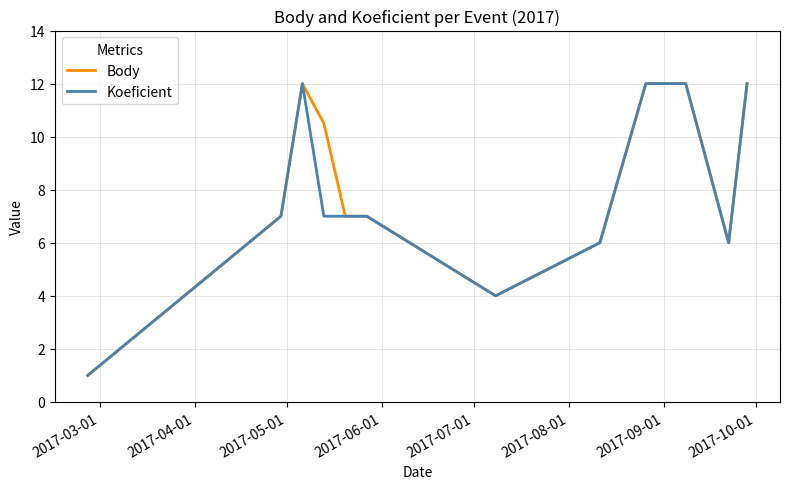

What is the smallest value displayed?

1.0